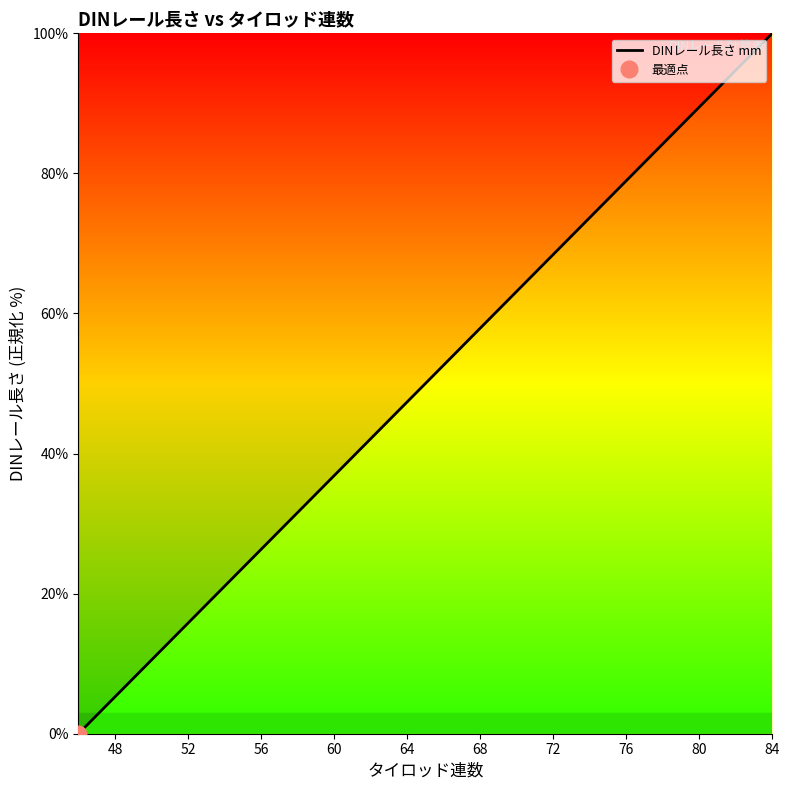

What is the difference between the maximum and second lowest values?

94.7